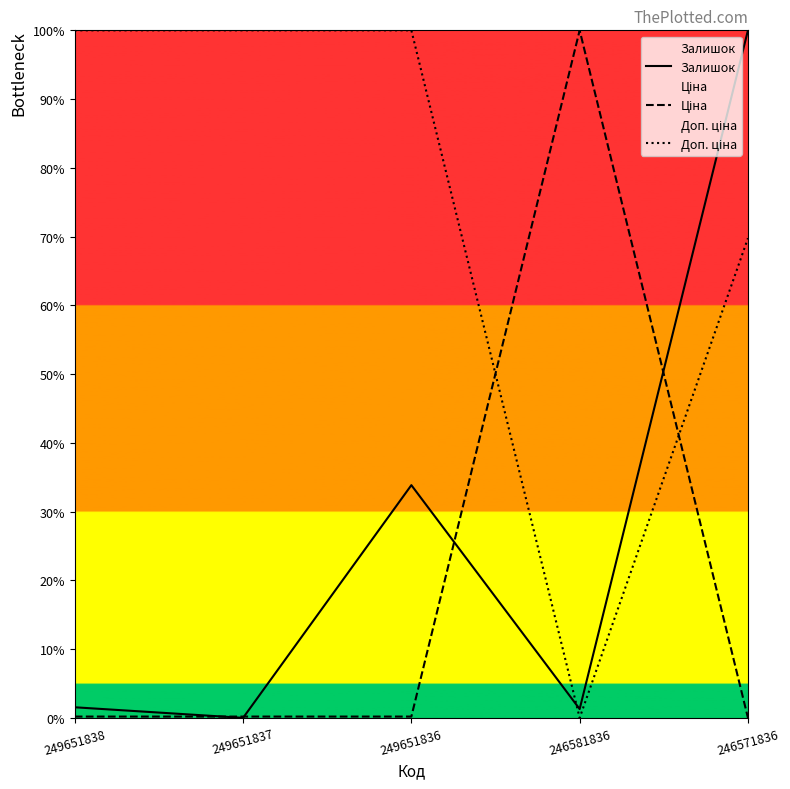

True or false: Залишок has a value of 33.8 at 249651836.

True